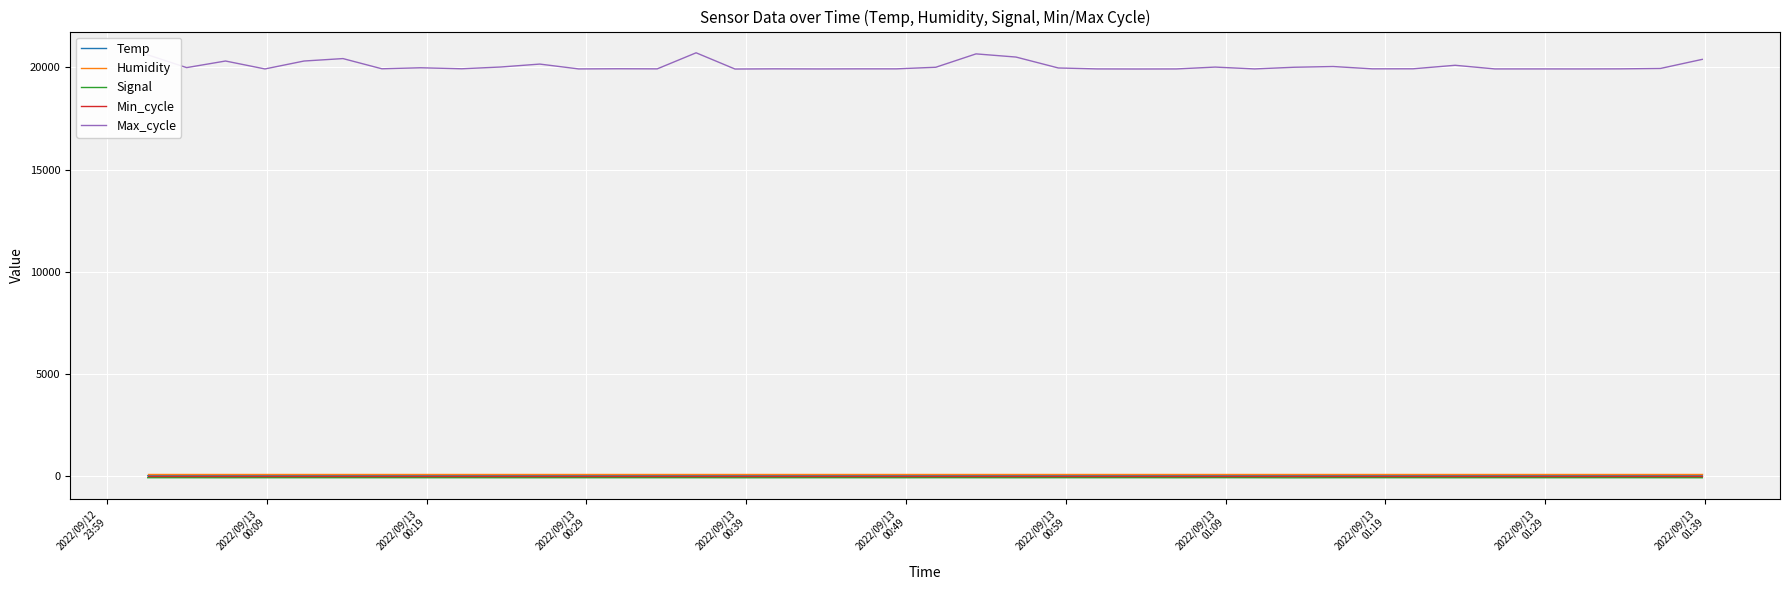

What is the greatest value displayed?

20715.0